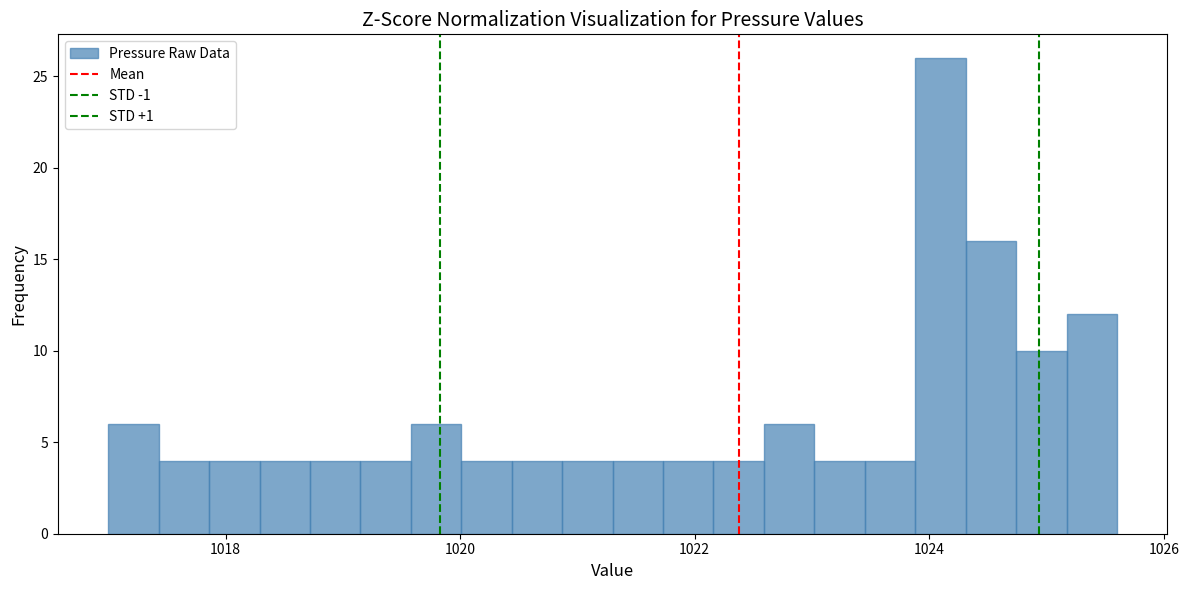

Around what value on the x-axis is the tallest bar? Give the approximate position of its centre, as read against the axis.

1024.0